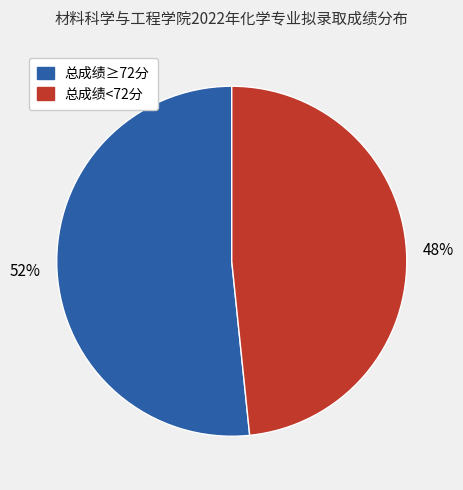

To the nearest percent, what is the average slice percentage?

50%